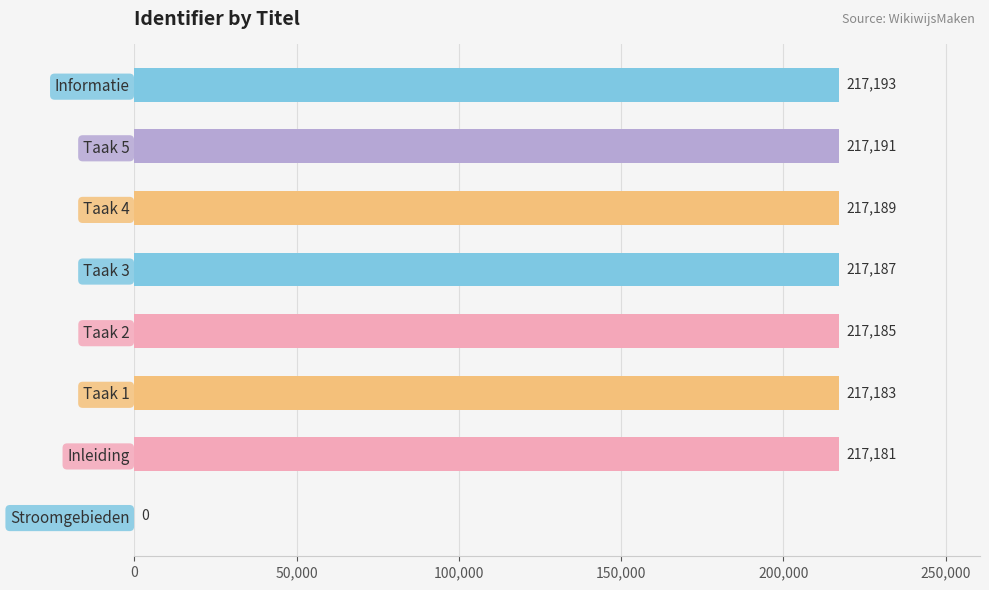

Reading top to bottom, transcribe all the data shown in this chart.

Informatie=217193	Taak 5=217191	Taak 4=217189	Taak 3=217187	Taak 2=217185	Taak 1=217183	Inleiding=217181	Stroomgebieden=0